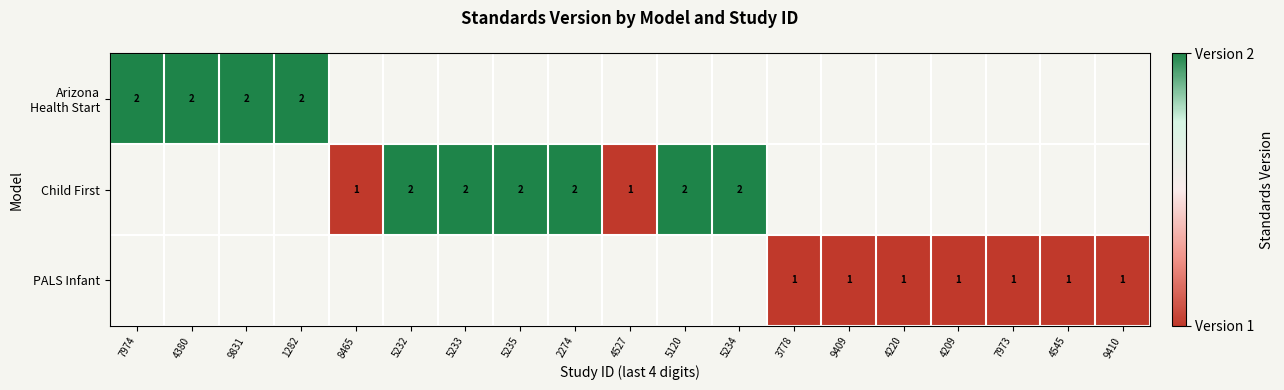

Is it true that Child First equals 1 at 4527?

True